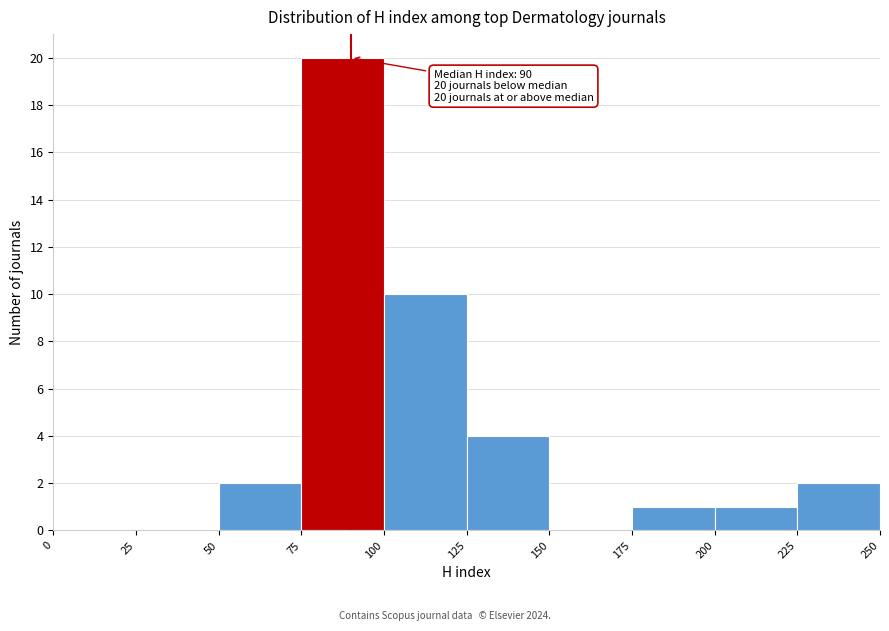

Over which range of the x-axis is the bar tallest?

75 to 100